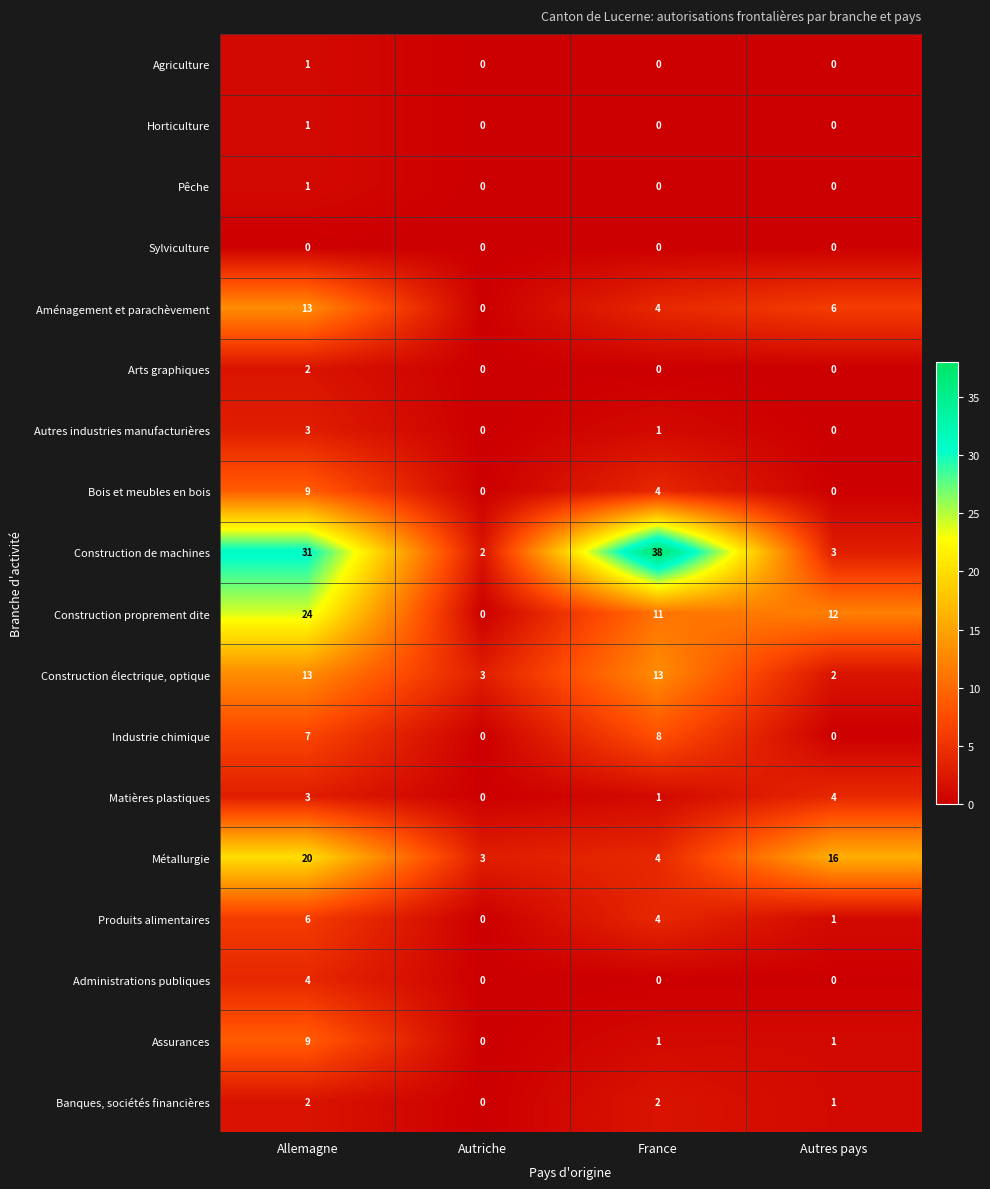

The value of Produits alimentaires at Allemagne is 3. True or false?

False